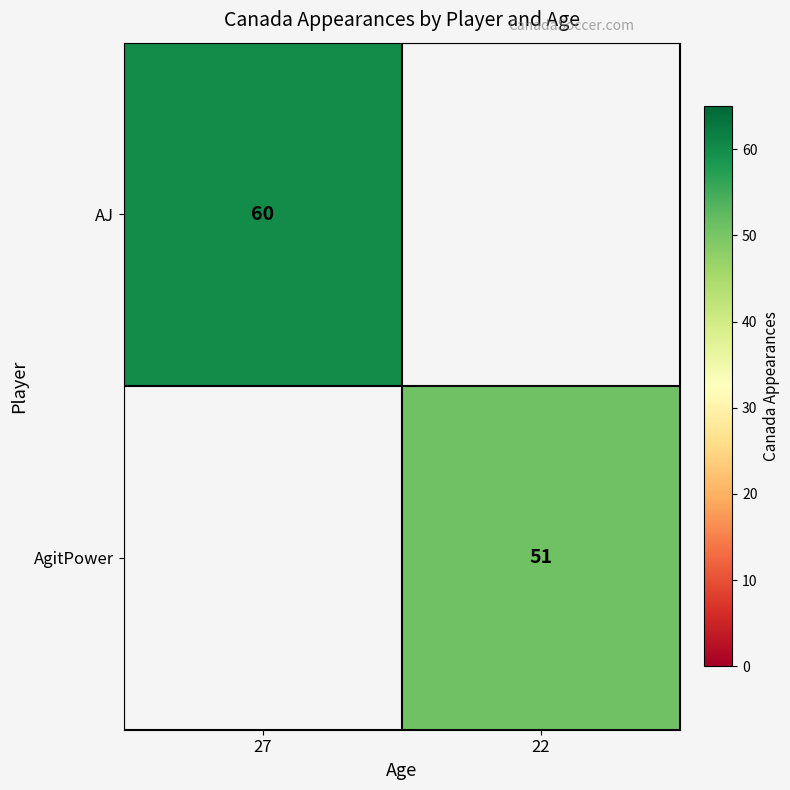

The AJ series shows 31 at 27. True or false?

False